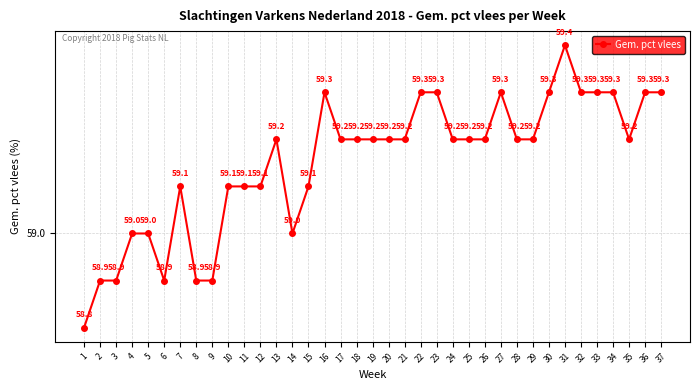

What is the change in value from 8 to 25?

+0.3